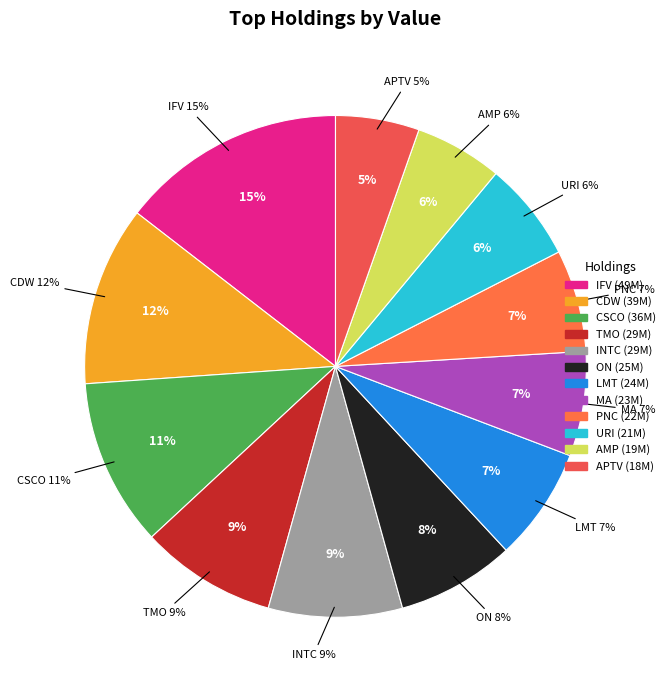

The CDW slice represents 12% of the pie. True or false?

True